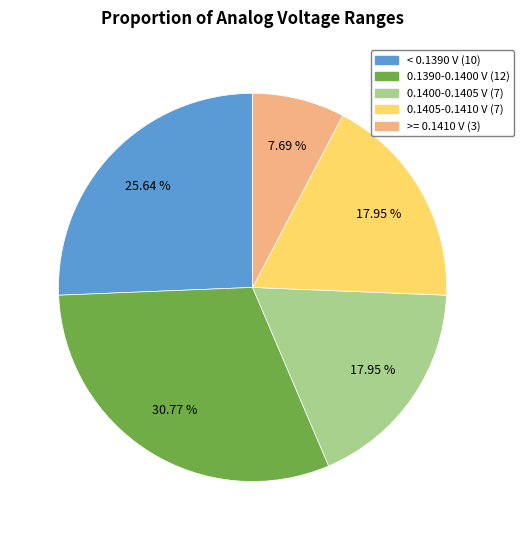

Does any single category account for the majority?

No